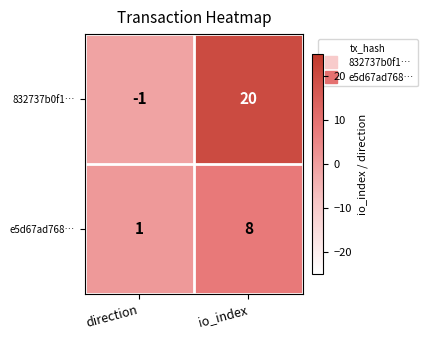

Rank the series by their average value, from lowest to highest.

e5d67ad768…, 832737b0f1…